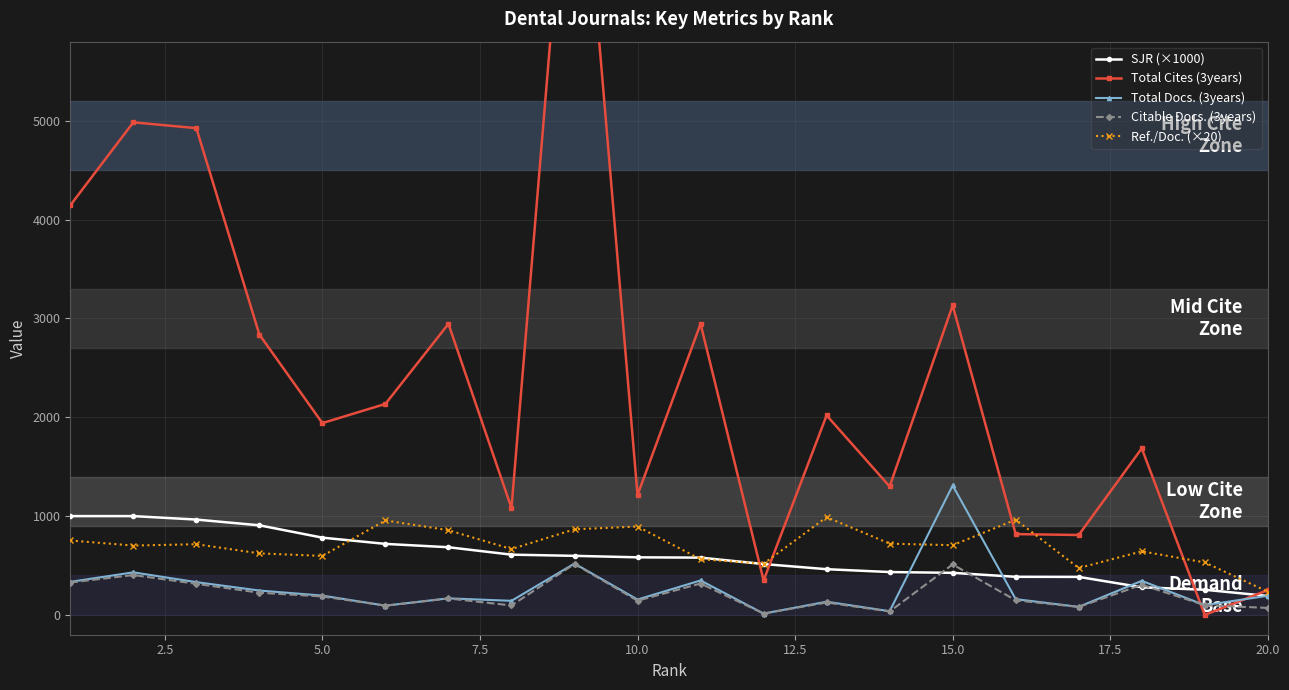

Rank the series by their maximum value, from lowest to highest.

Citable Docs. (3years), Ref./Doc. (×20), SJR (×1000), Total Docs. (3years), Total Cites (3years)